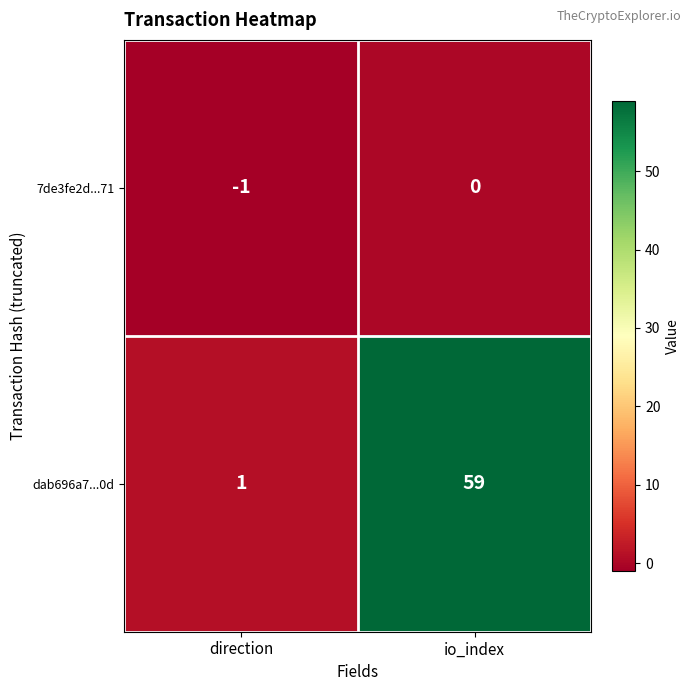

Reading left to right, list all the values displayed in this chart.

7de3fe2d...71: direction=-1	io_index=0
dab696a7...0d: direction=1	io_index=59